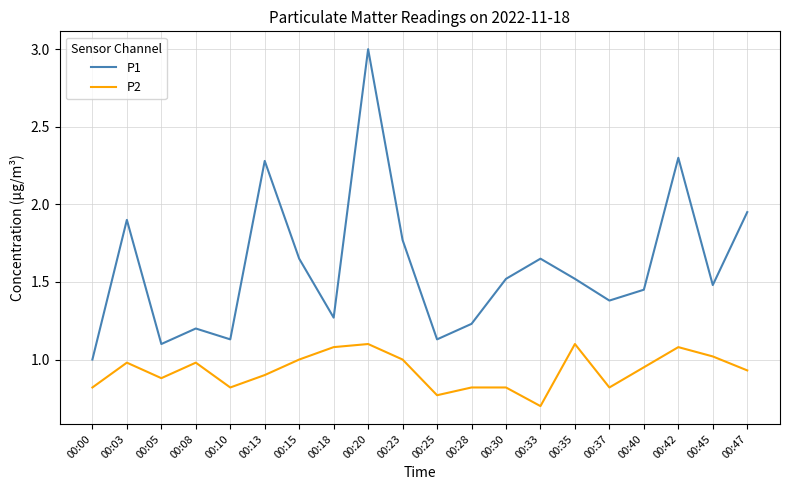

Rank the series by their average value, from lowest to highest.

P2, P1